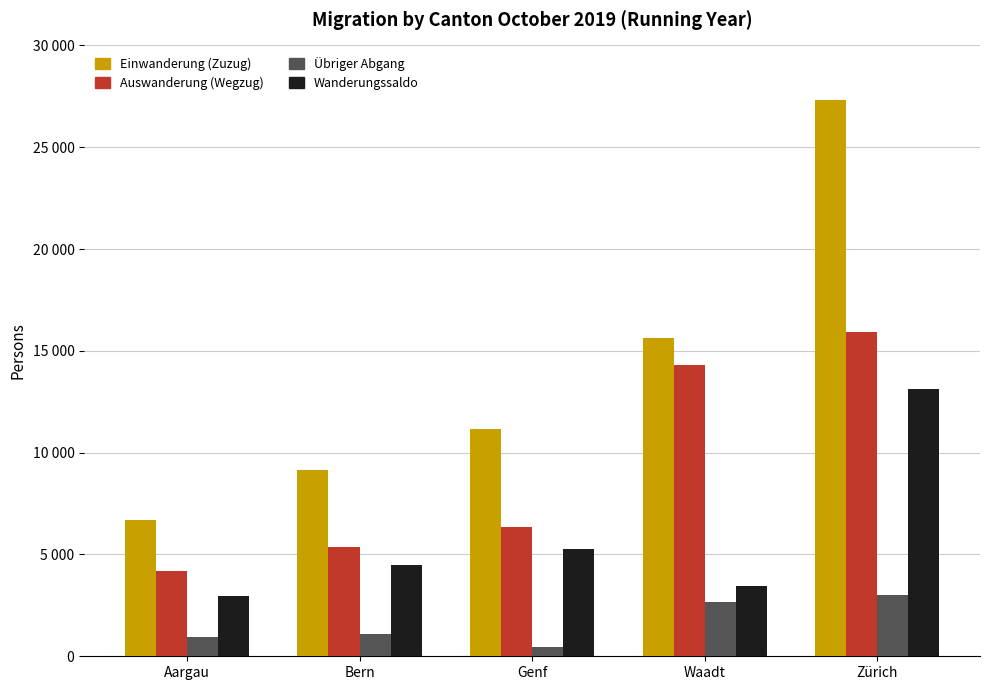

Between Genf and Aargau, which is larger?

Genf